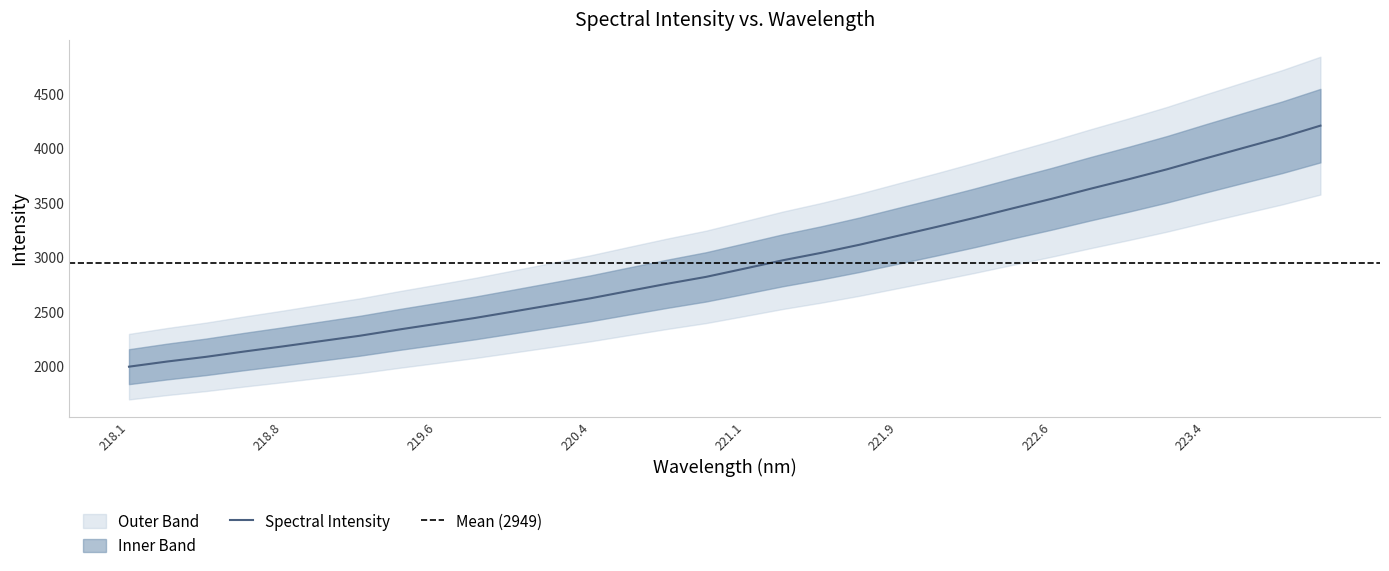

What is the maximum value for Spectral Intensity?

4207.8